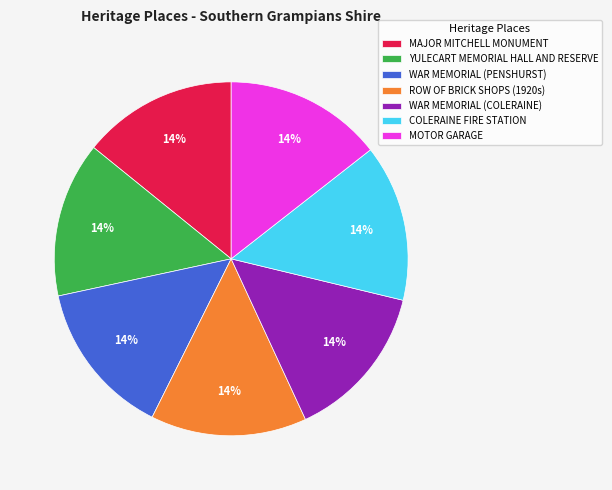

To the nearest percent, what portion does COLERAINE FIRE STATION represent?

14%